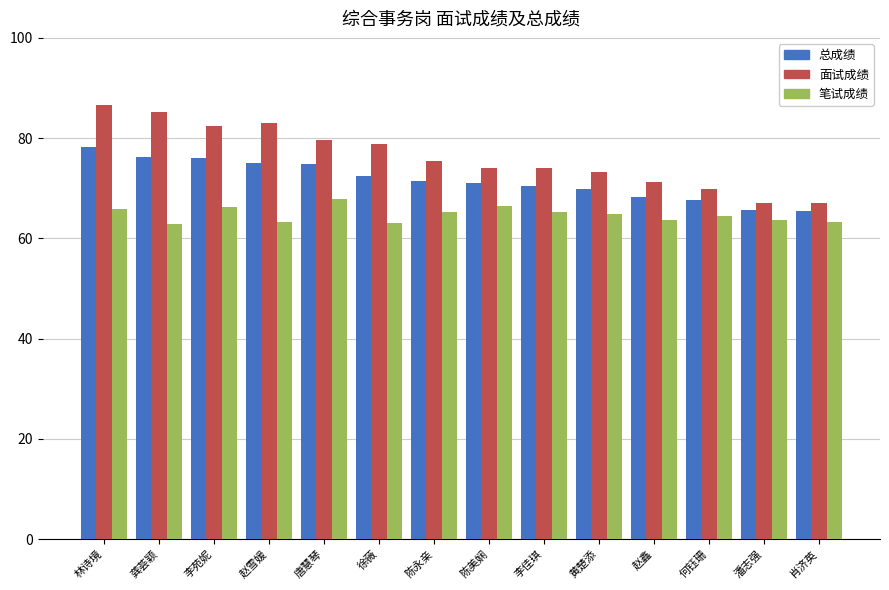

Which series has the largest range (max minus min)?

面试成绩